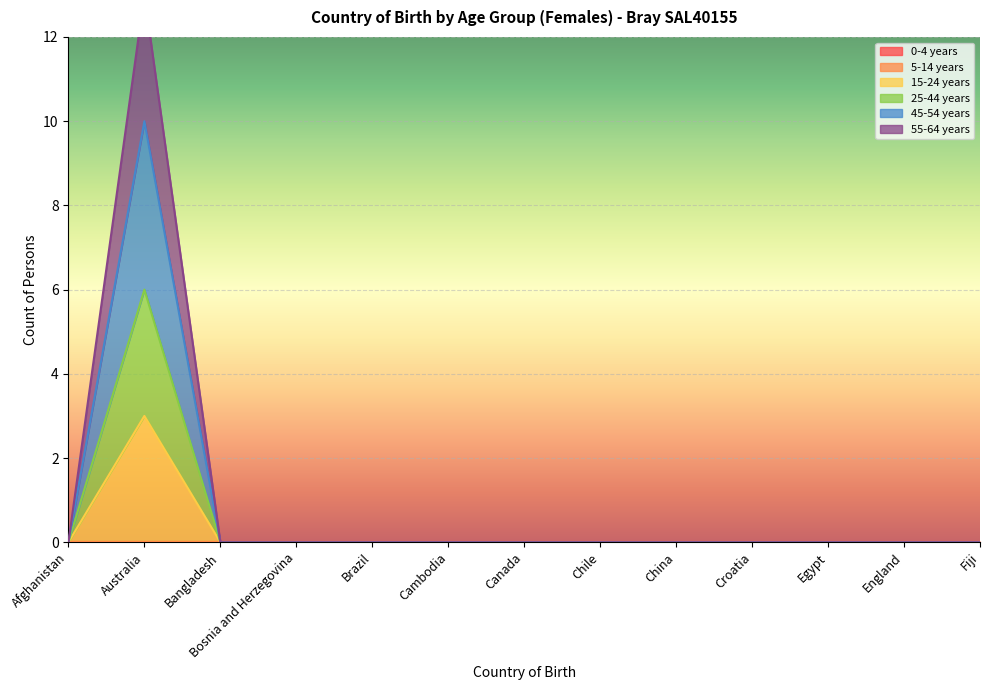

At Brazil, list the series in order from largest to smallest.

15-24 years, 25-44 years, 45-54 years, 55-64 years